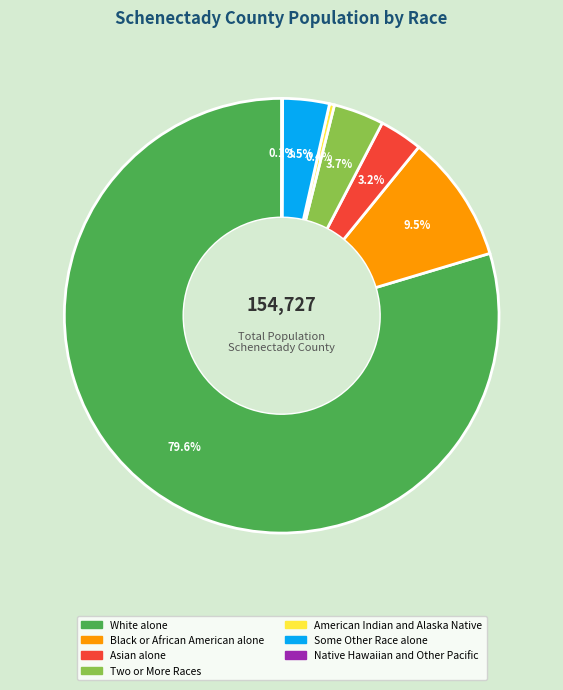

To the nearest percent, what is the combined percentage of American Indian and Alaska Native and Two or More Races?

4%